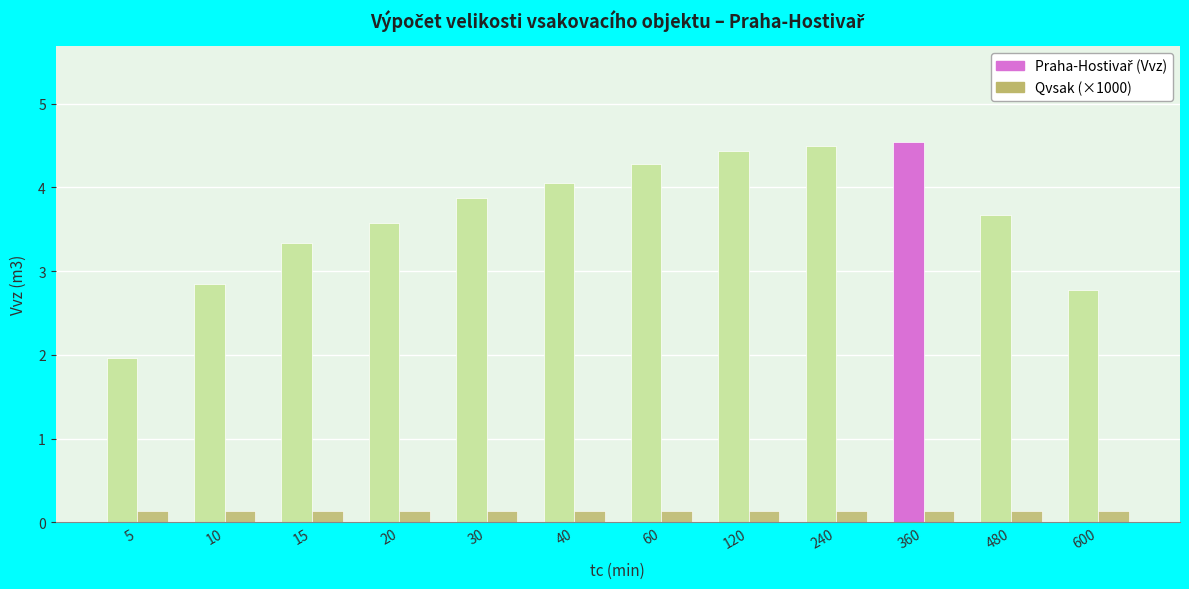

What is the spread (max minus min) of values at 120?

4.3